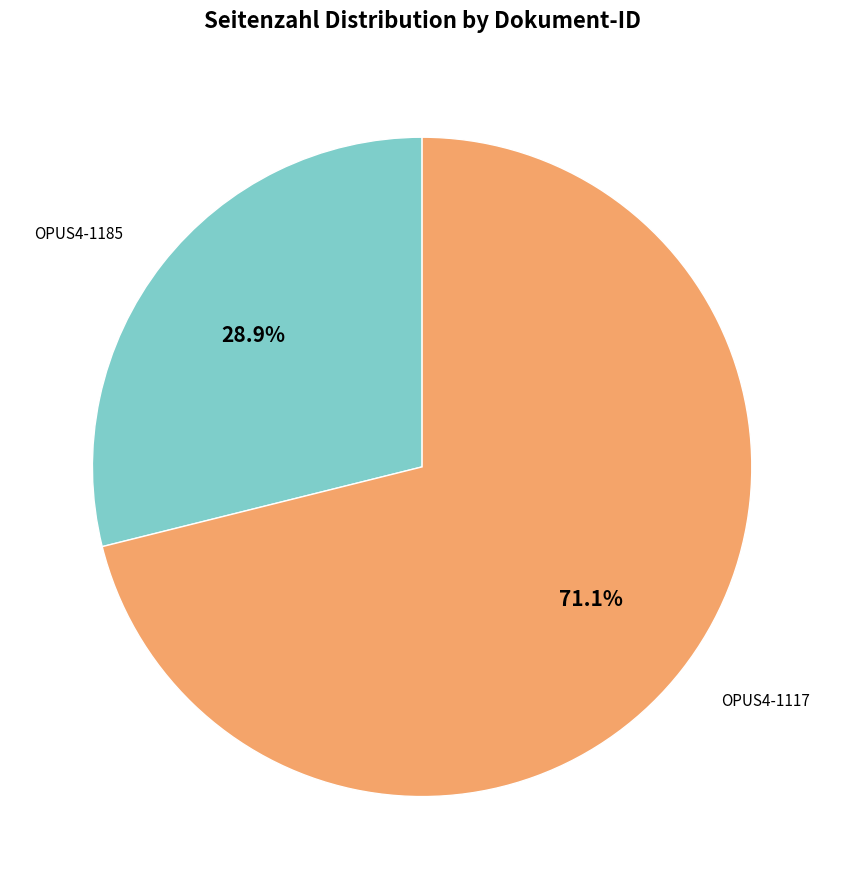

Does any single category account for the majority?

Yes